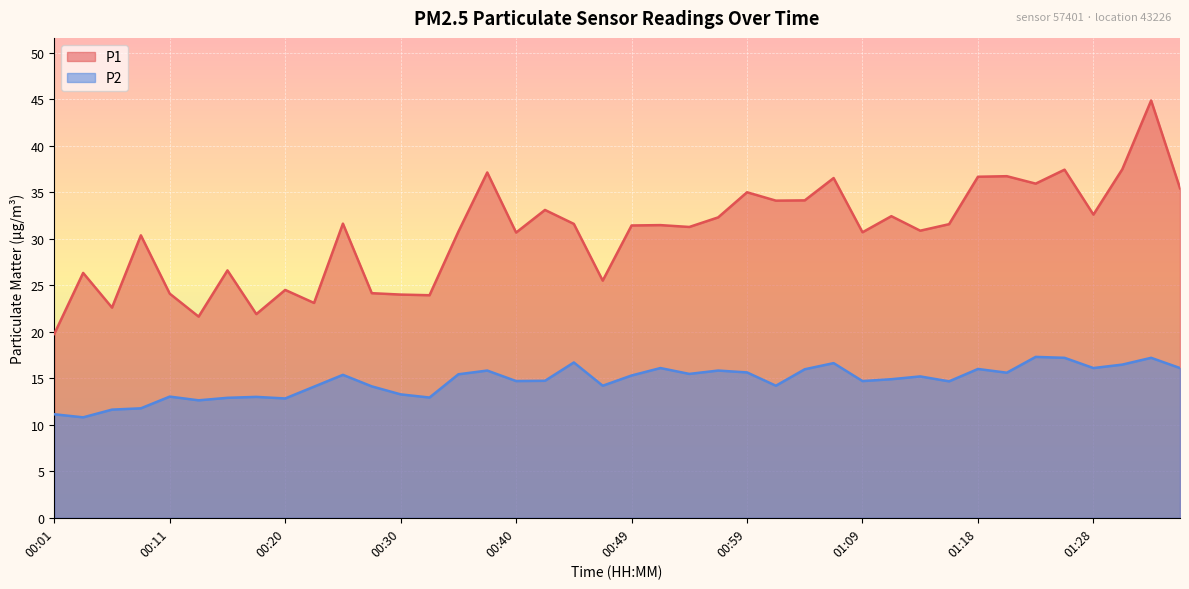

List the labels in order of P1 value, smallest first.

00:01, 00:13, 00:18, 00:06, 00:23, 00:32, 00:30, 00:11, 00:27, 00:20, 00:47, 00:03, 00:15, 00:08, 00:40, 01:09, 00:35, 01:13, 00:54, 00:49, 00:52, 01:16, 00:44, 00:25, 00:57, 01:11, 01:28, 00:42, 01:01, 01:04, 00:59, 01:35, 01:23, 01:06, 01:18, 01:21, 00:37, 01:26, 01:30, 01:33